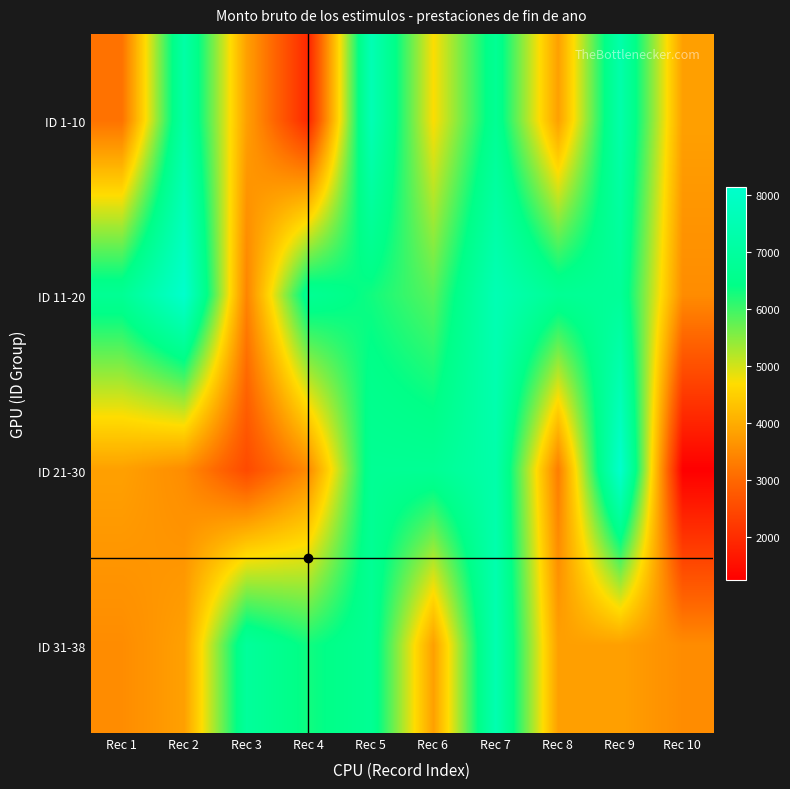

At Rec 10, list the series in order from smallest to largest.

ID 21-30, ID 11-20, ID 31-38, ID 1-10